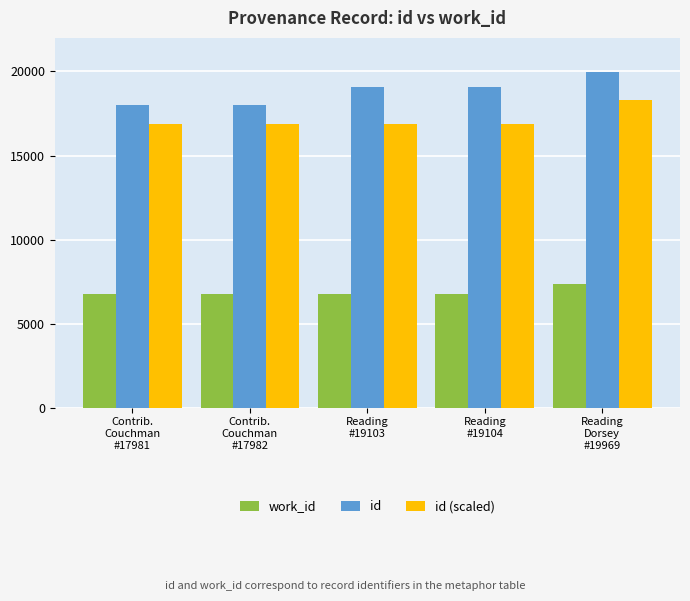

The id series shows 19103.0 at Reading
#19103. True or false?

True